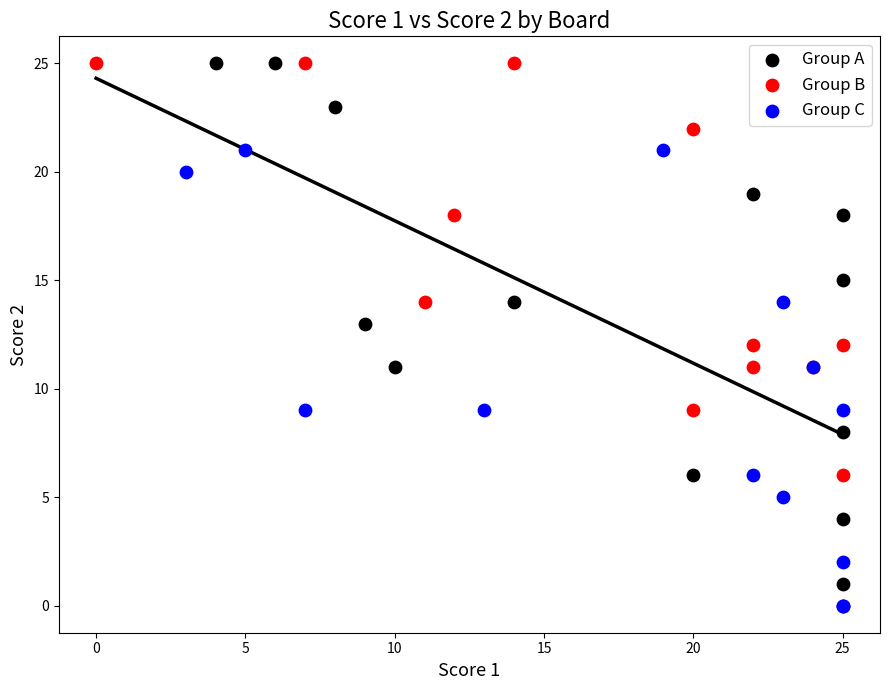

Which series has the largest Y range (max minus min)?

Group B